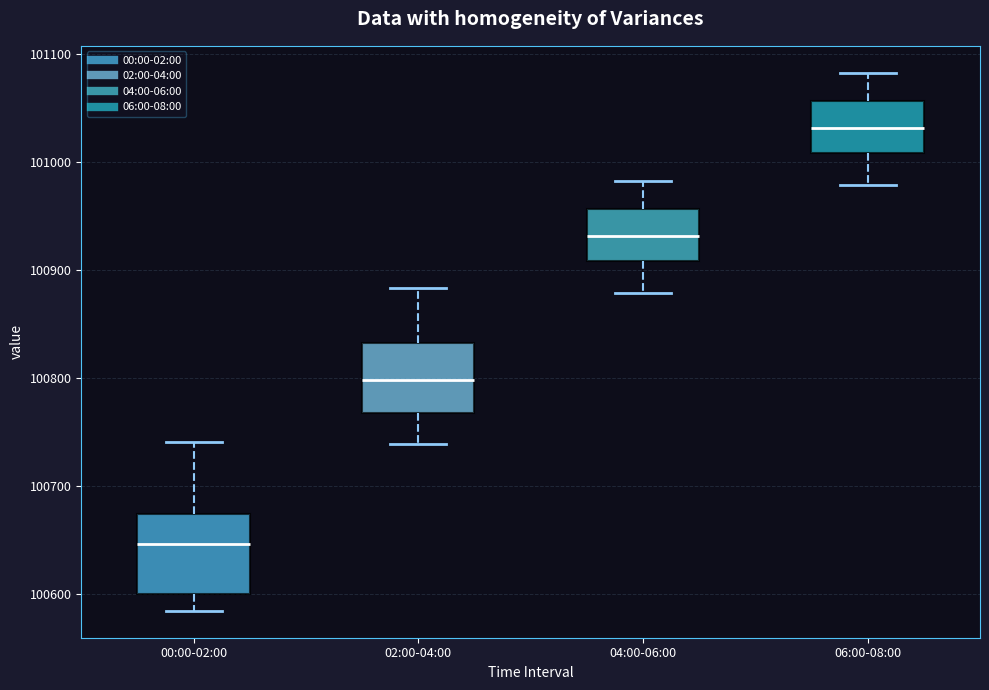

Where does the median line of the box for 06:00-08:00 sit on the y-axis? The values are not printed on the chart, so give them approximately, as read against the axis.

101030